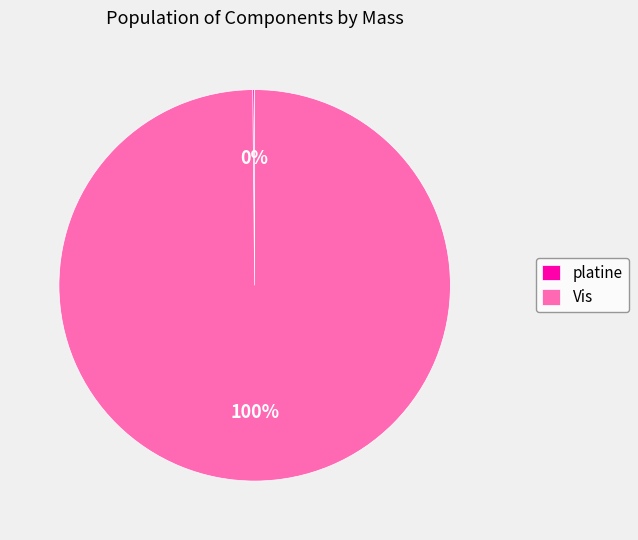

Which slice represents more than half of the pie?

Vis